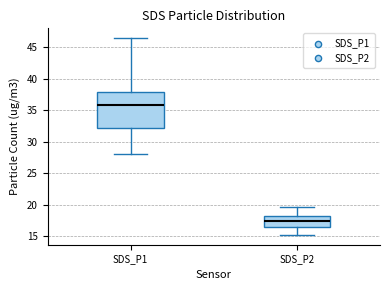

Which box's median line is the lowest?

SDS_P2